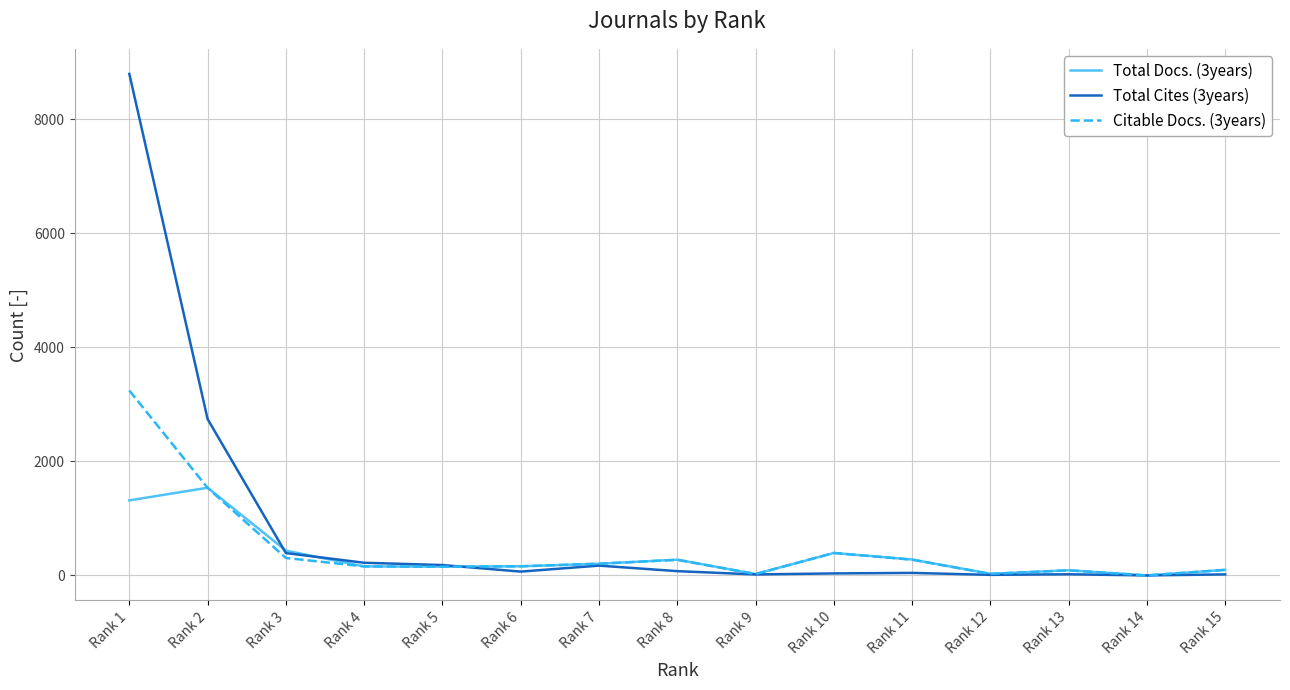

What is the total value across all series at Rank 1?

13356